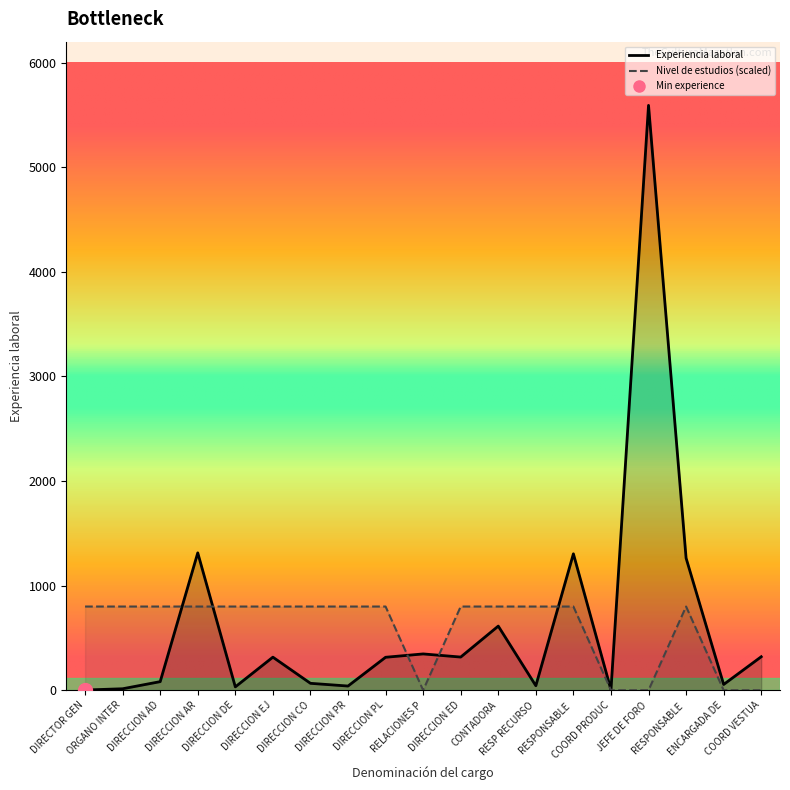

Which series has the largest range (max minus min)?

Experiencia laboral